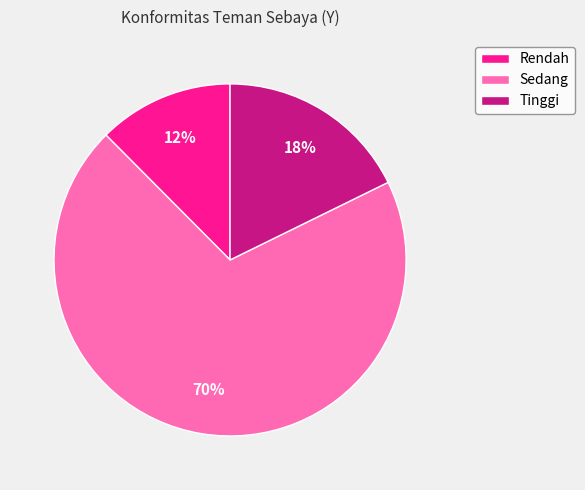

Approximately how many times larger is the value at Rendah compared to Tinggi?

0.7